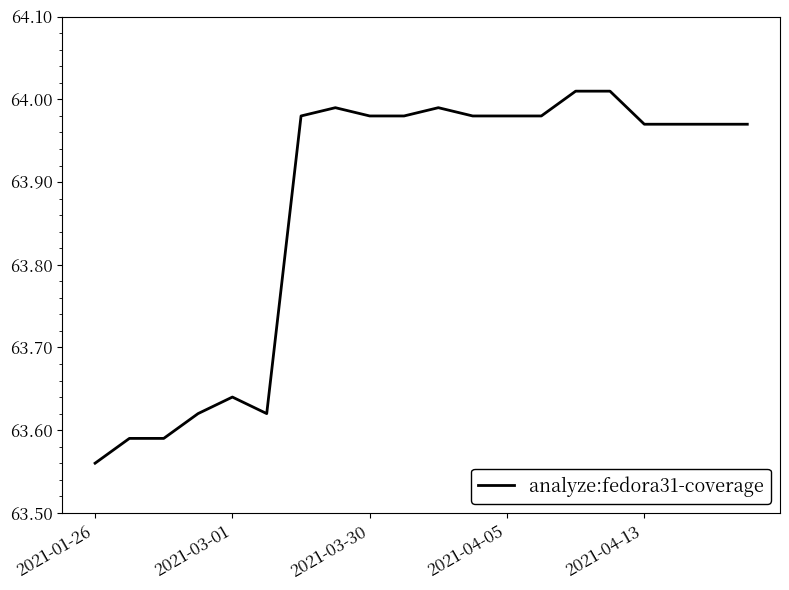

What is the average value?

63.9